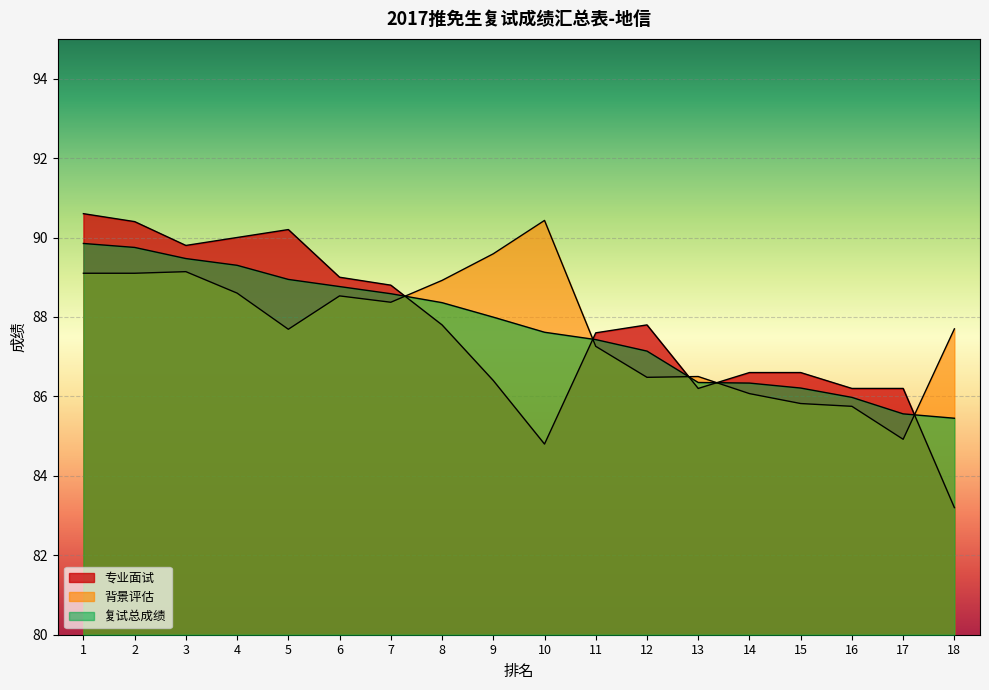

Is the value of 专业面试 at 8 greater than the value of 背景评估 at 12?

Yes